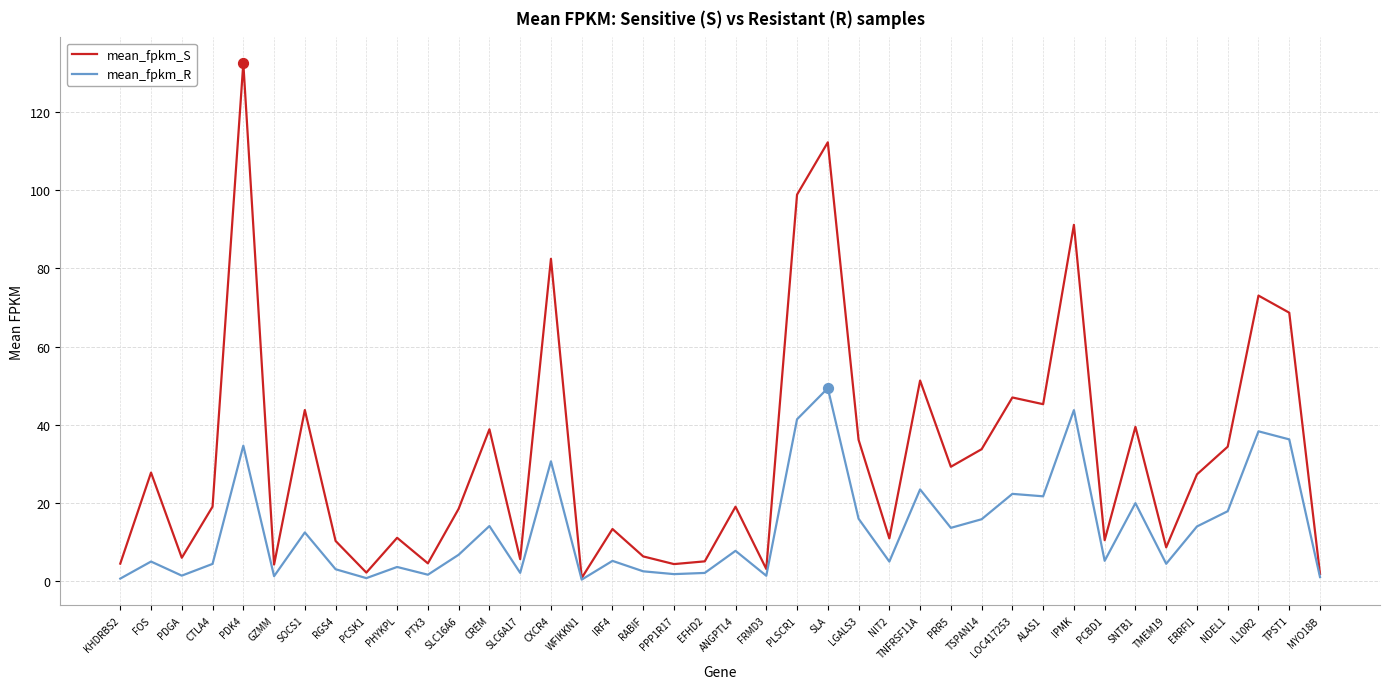

At which category is the sum across all series the highest?

PDK4